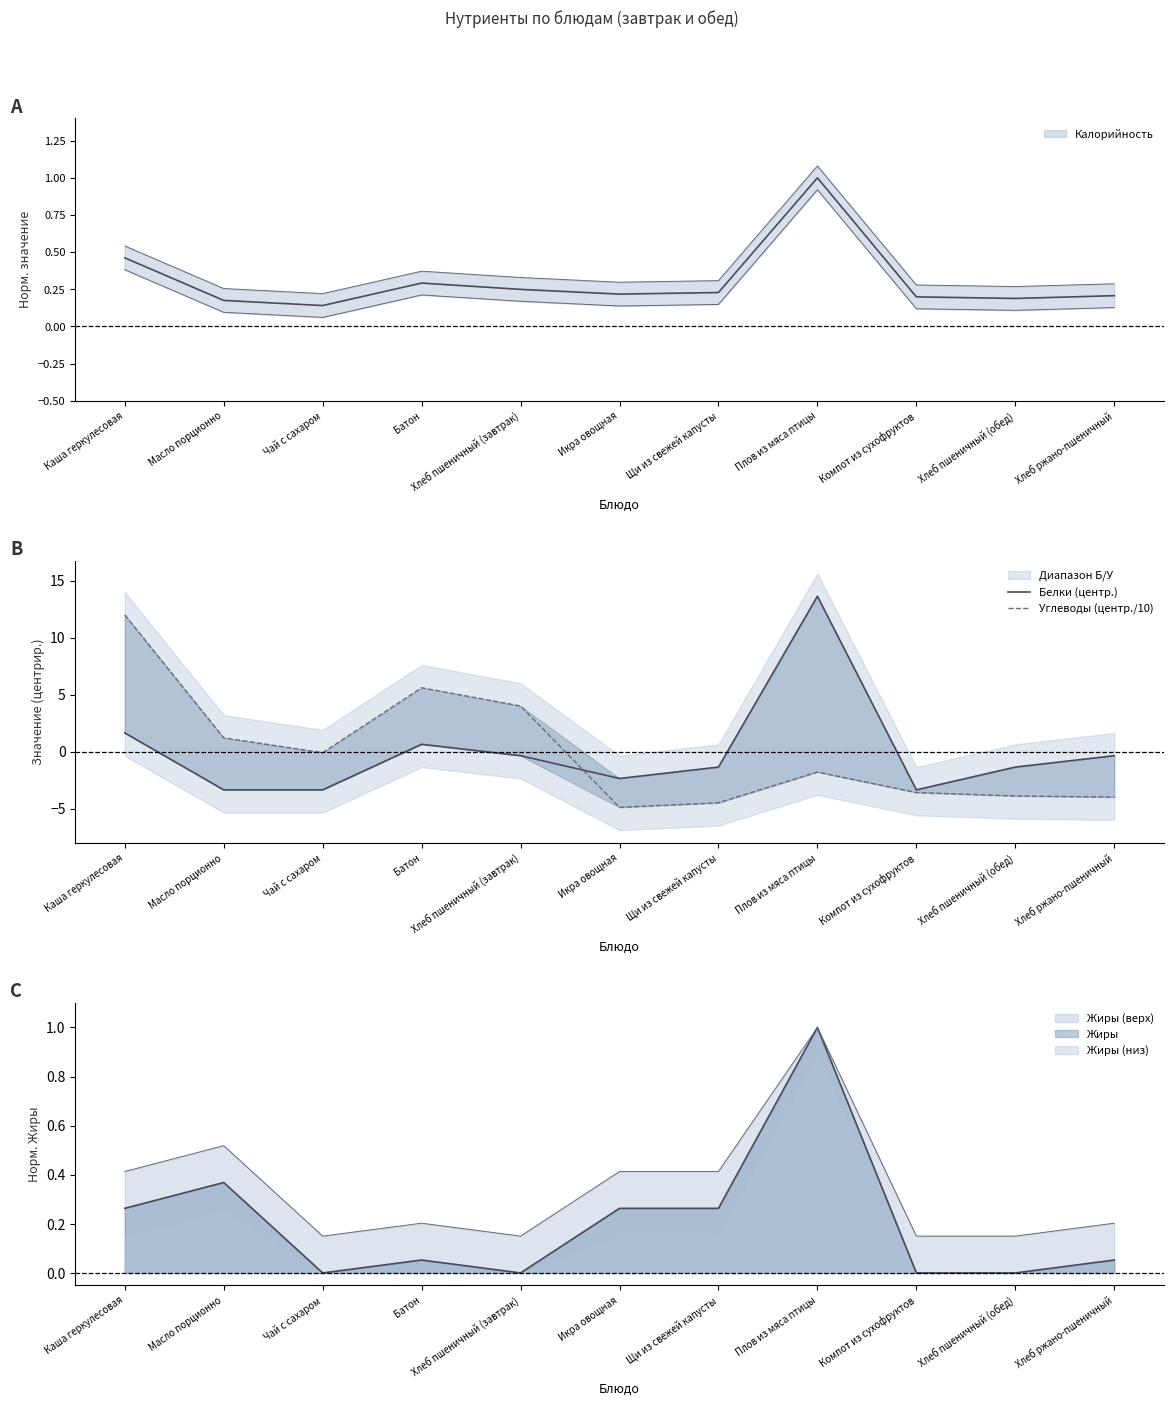

The Белки (центр.) series shows -1.9 at Хлеб пшеничный (обед). True or false?

False